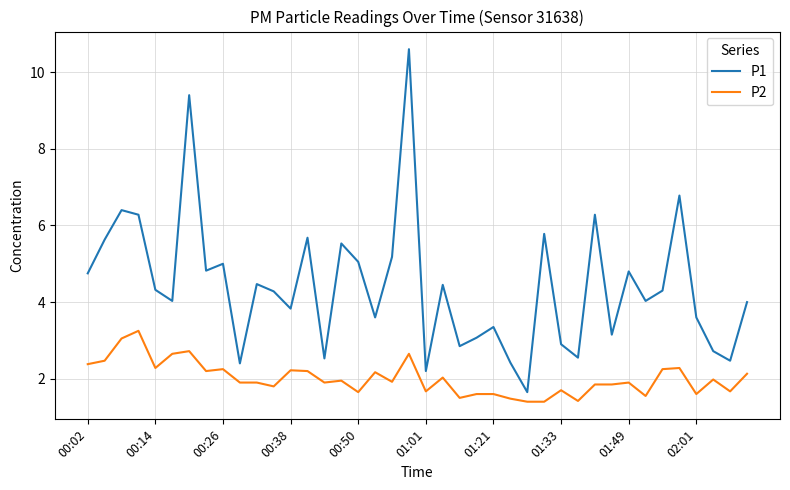

Rank the series by their maximum value, from lowest to highest.

P2, P1